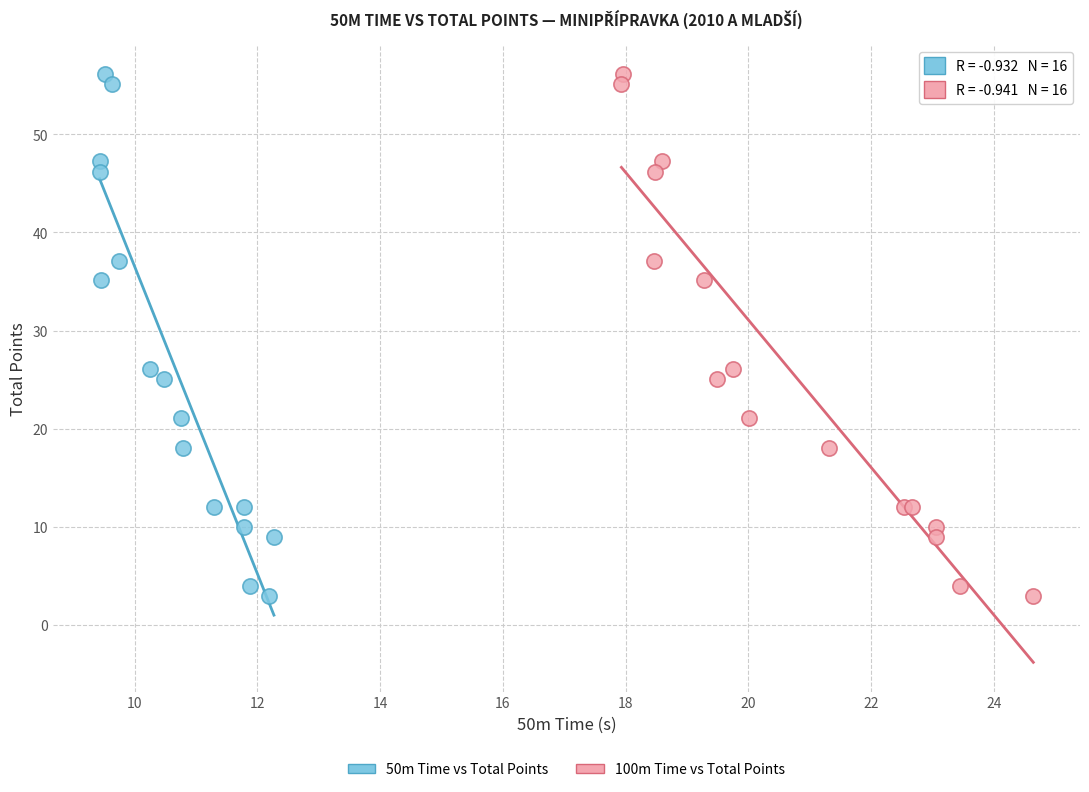

What are all the series names shown in the legend?

50m Time vs Total Points, 100m Time vs Total Points